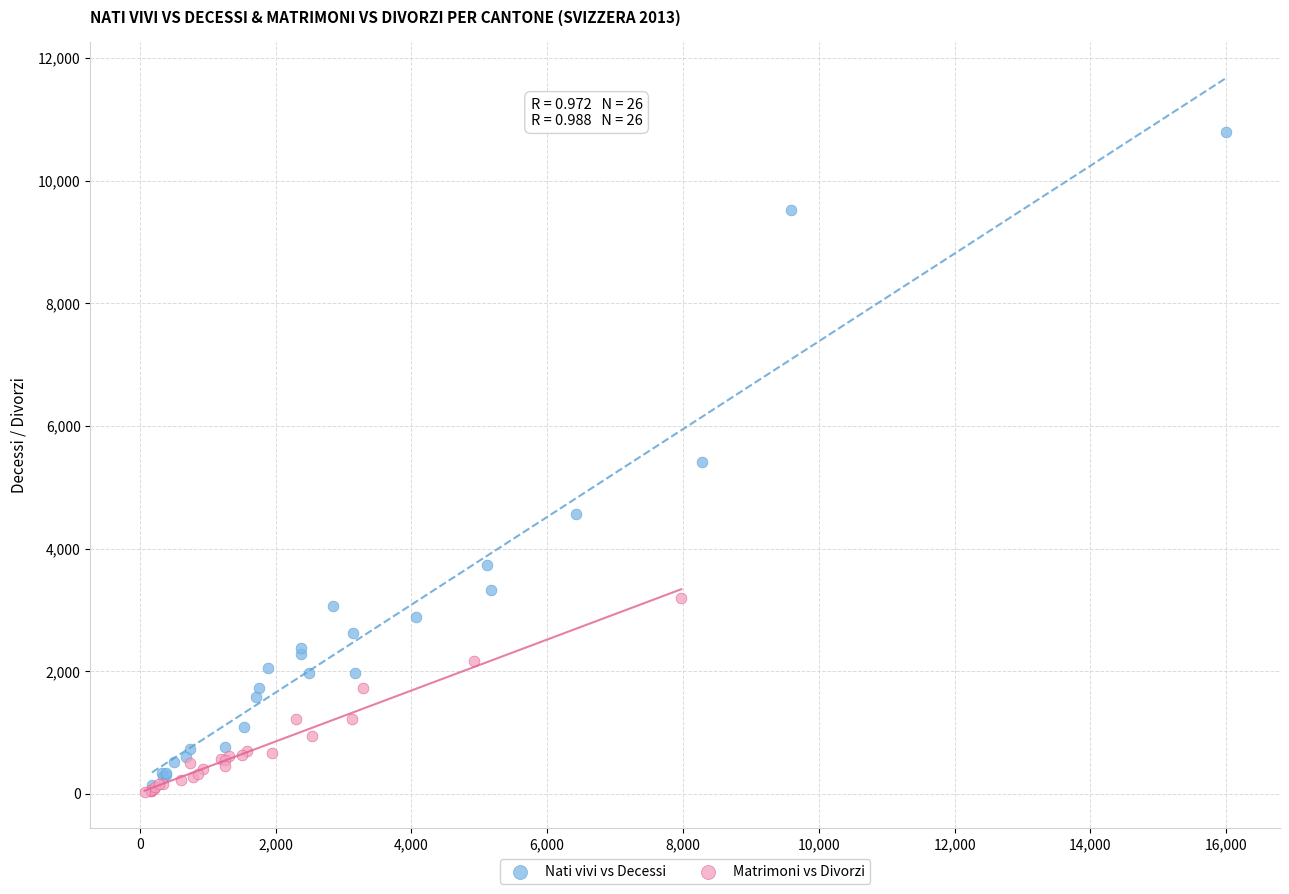

Which series contains the highest Y value?

Nati vivi vs Decessi